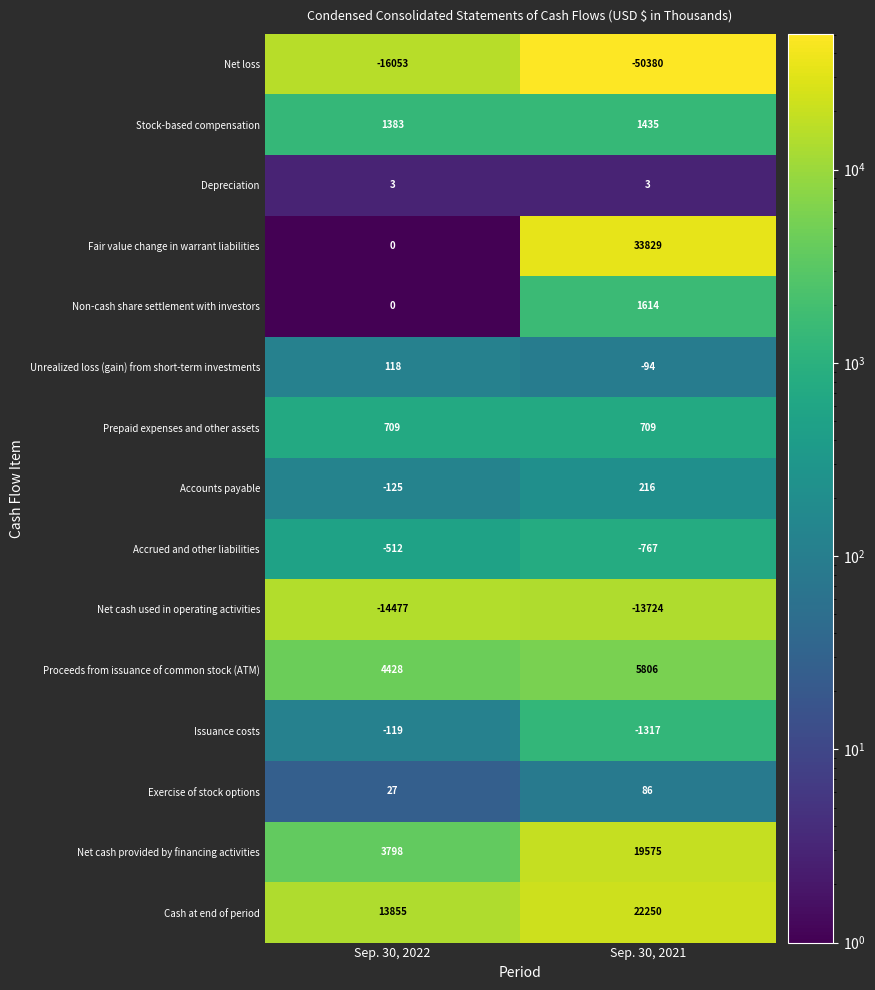

At which label is Stock-based compensation closest to 1409?

Sep. 30, 2022